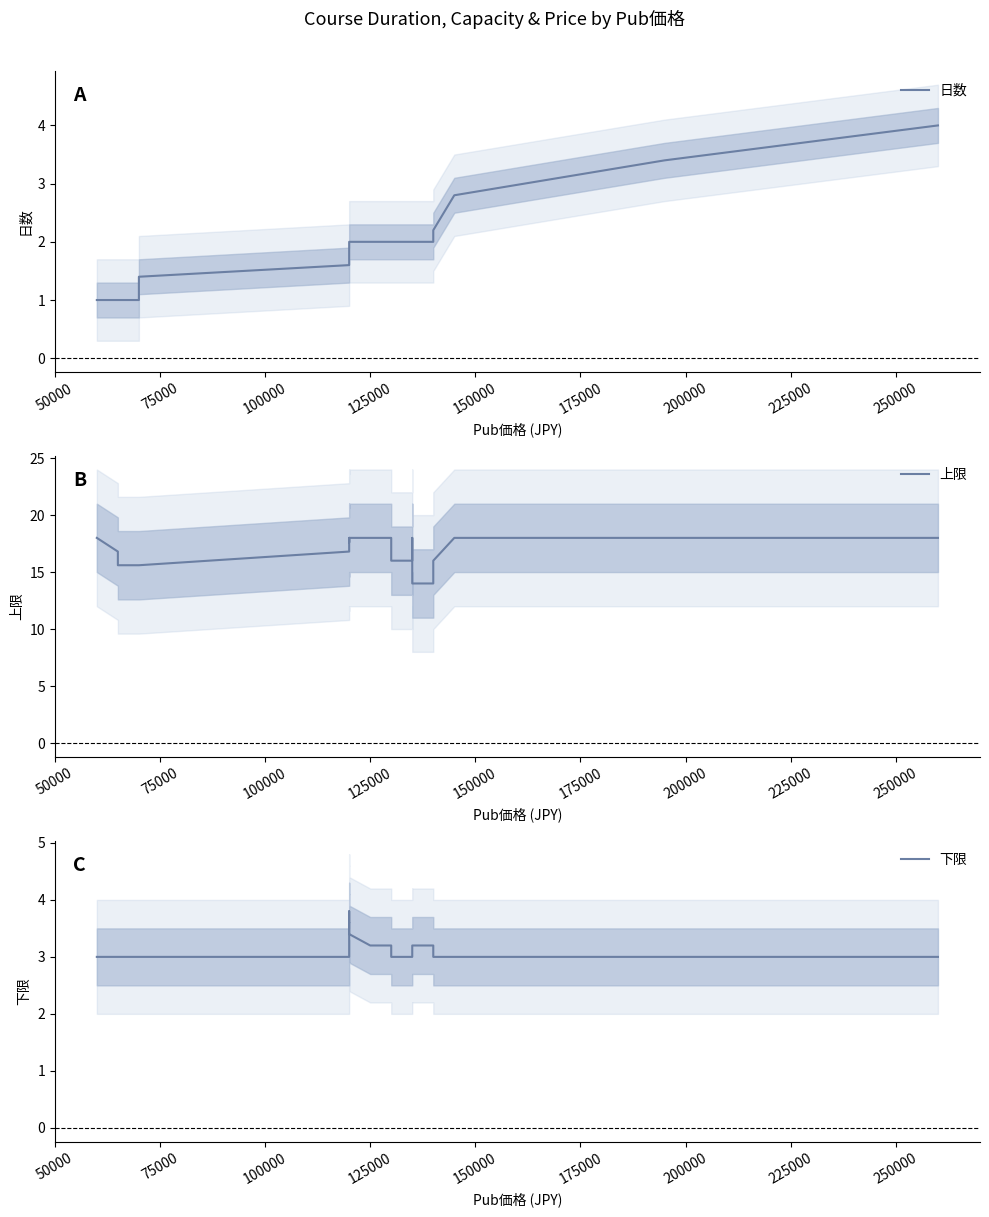

True or false: 下限 and 日数 intersect in this chart.

True